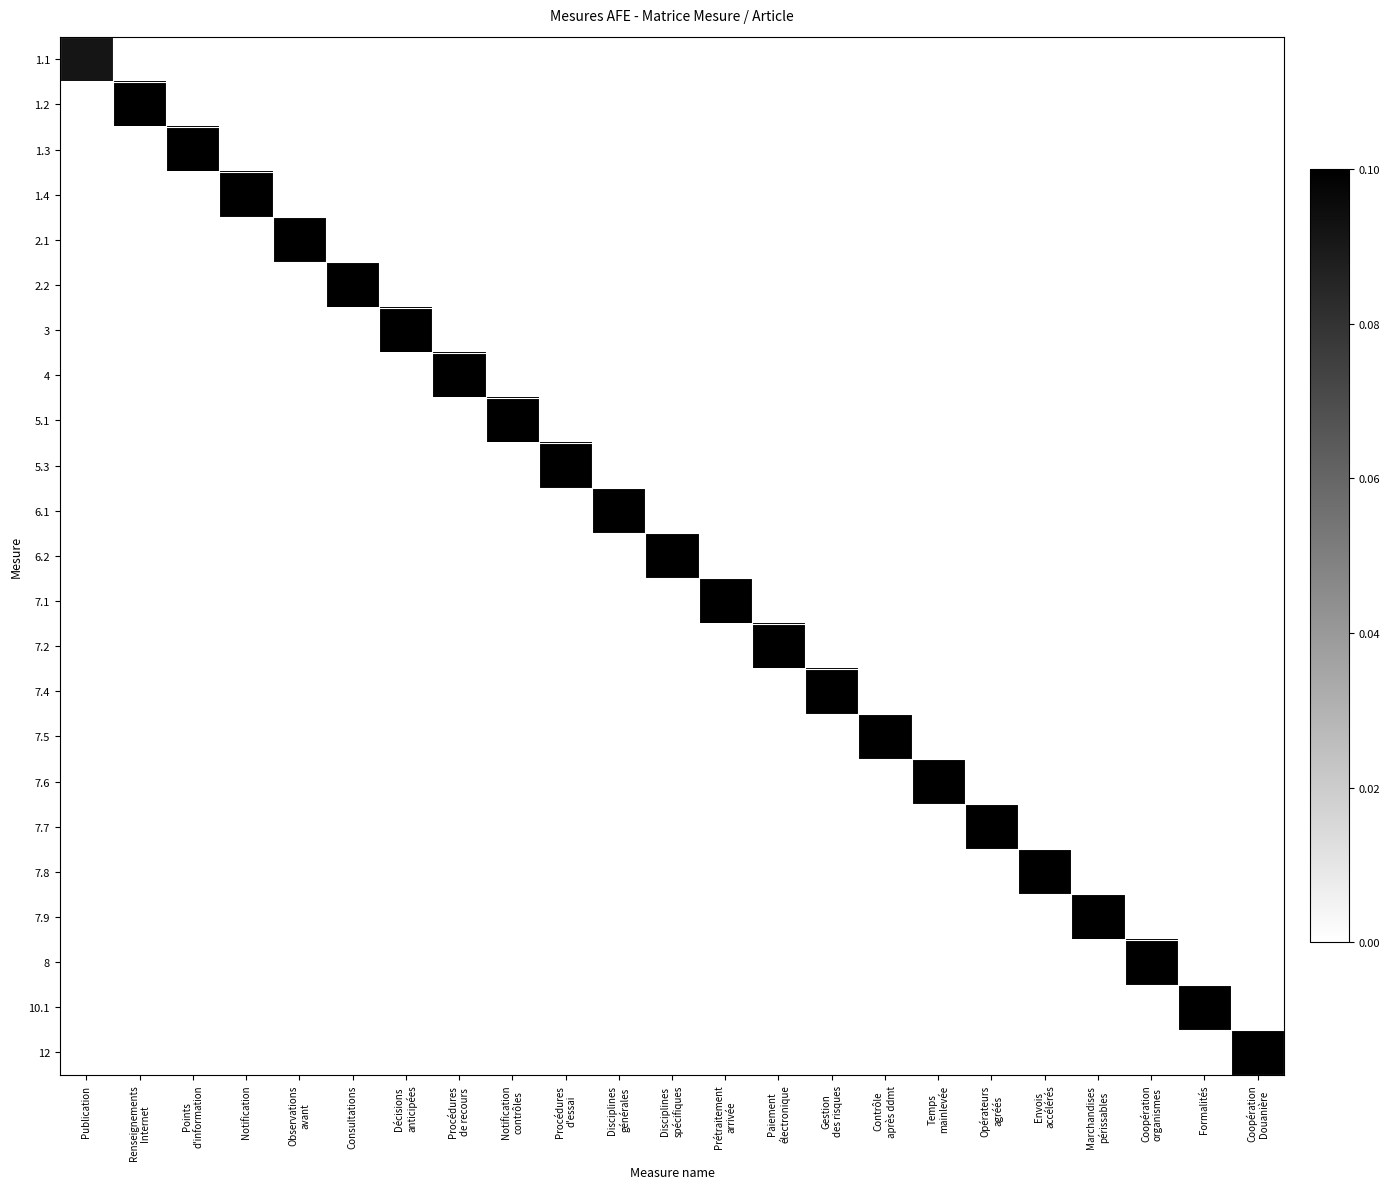

At which category is the sum across all series the highest?

Coopération
Douanière